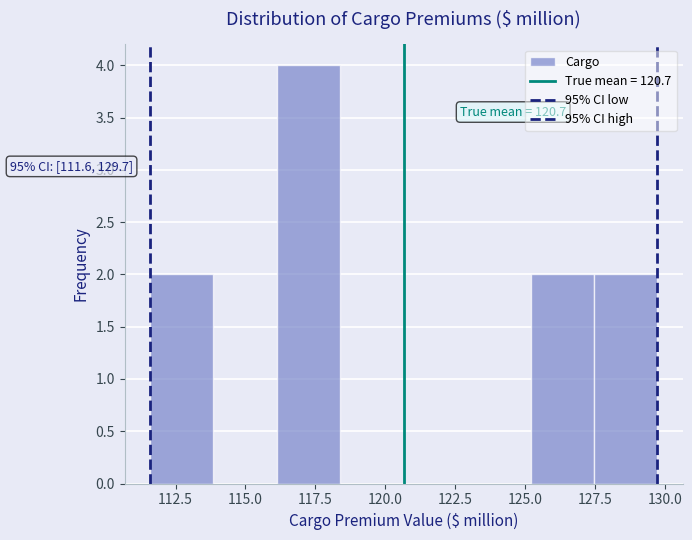

Over which range of the x-axis is the bar tallest?

116.0 to 118.5